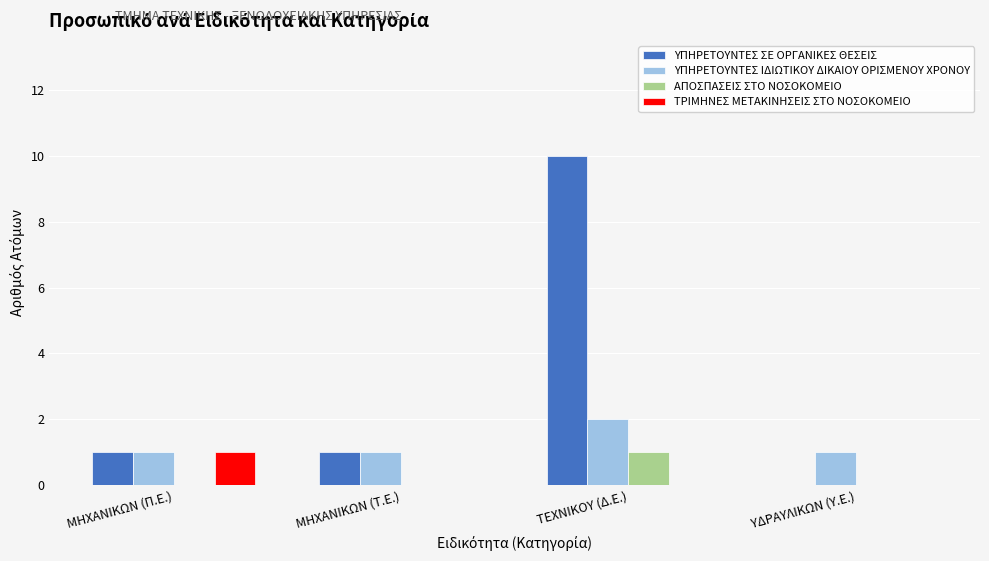

How many data points does each series have?

4